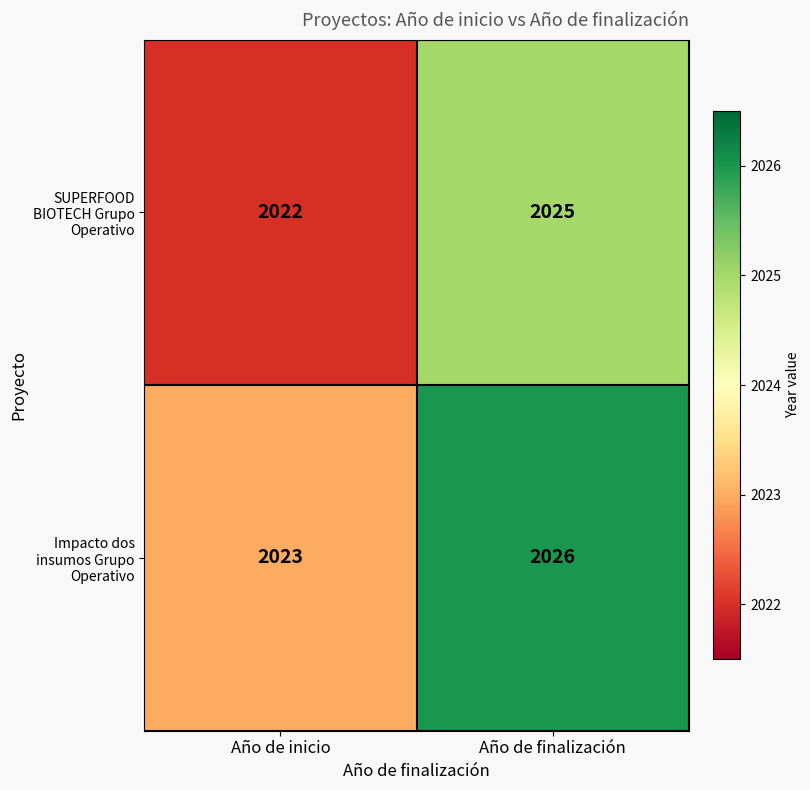

Reading left to right, what are all the values shown in this chart?

SUPERFOOD BIOTECH Grupo Operativo: Año de inicio=2022	Año de finalización=2025
Impacto dos insumos Grupo Operativo: Año de inicio=2023	Año de finalización=2026